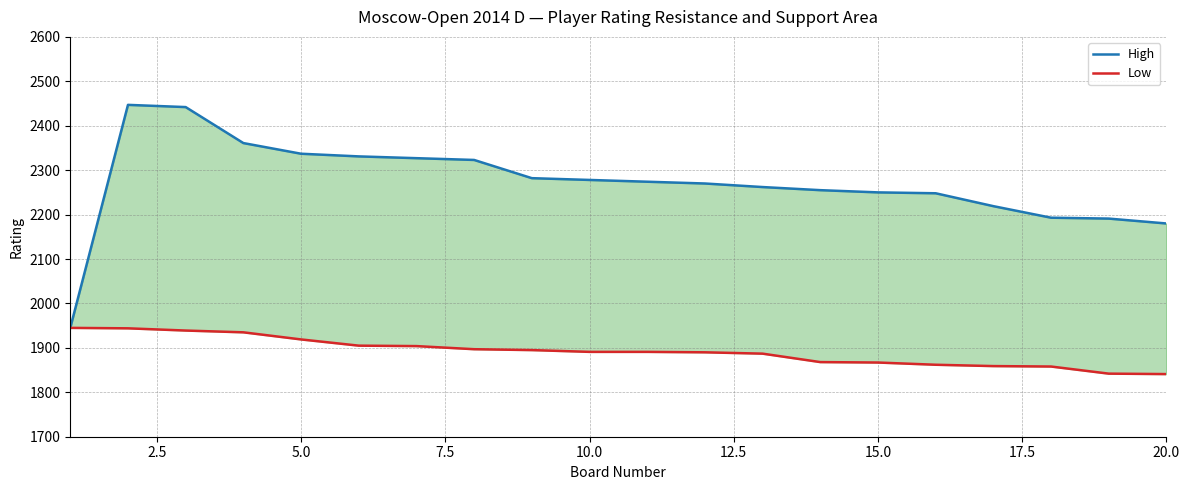

Reading right to left, list all the values displayed in this chart.

High: 2180	2191	2193	2219	2248	2250	2255	2262	2270	2274	2278	2282	2323	2327	2331	2337	2361	2442	2447	1945
Low: 1841	1842	1858	1859	1862	1867	1868	1887	1890	1891	1891	1895	1897	1904	1905	1919	1935	1939	1944	1945